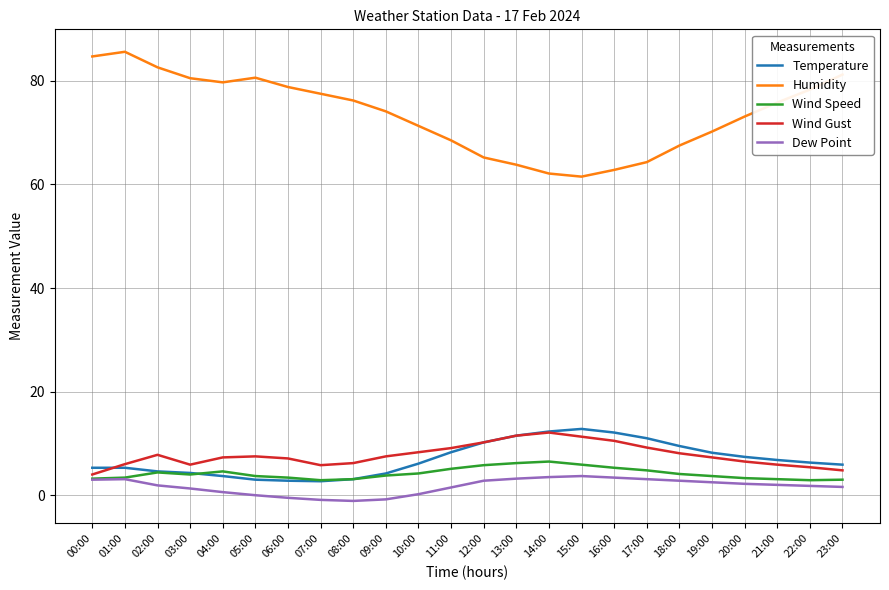

True or false: Wind Speed has a value of 3.1 at 08:00.

True